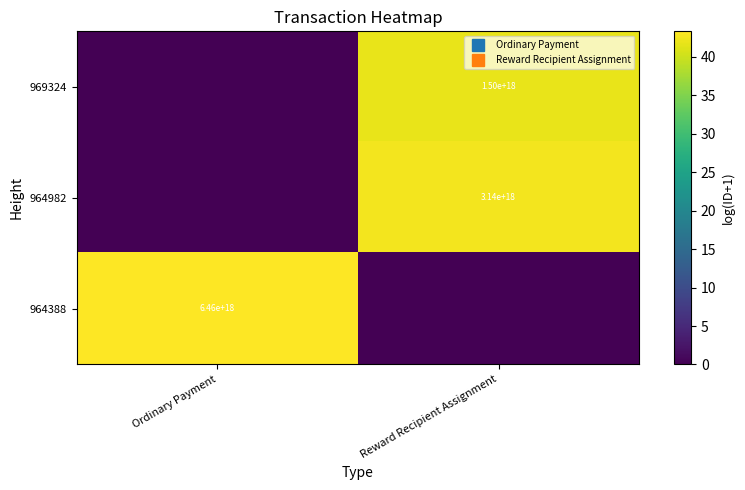

What is the difference between the 964982 values at Reward Recipient Assignment and Ordinary Payment?

42.6